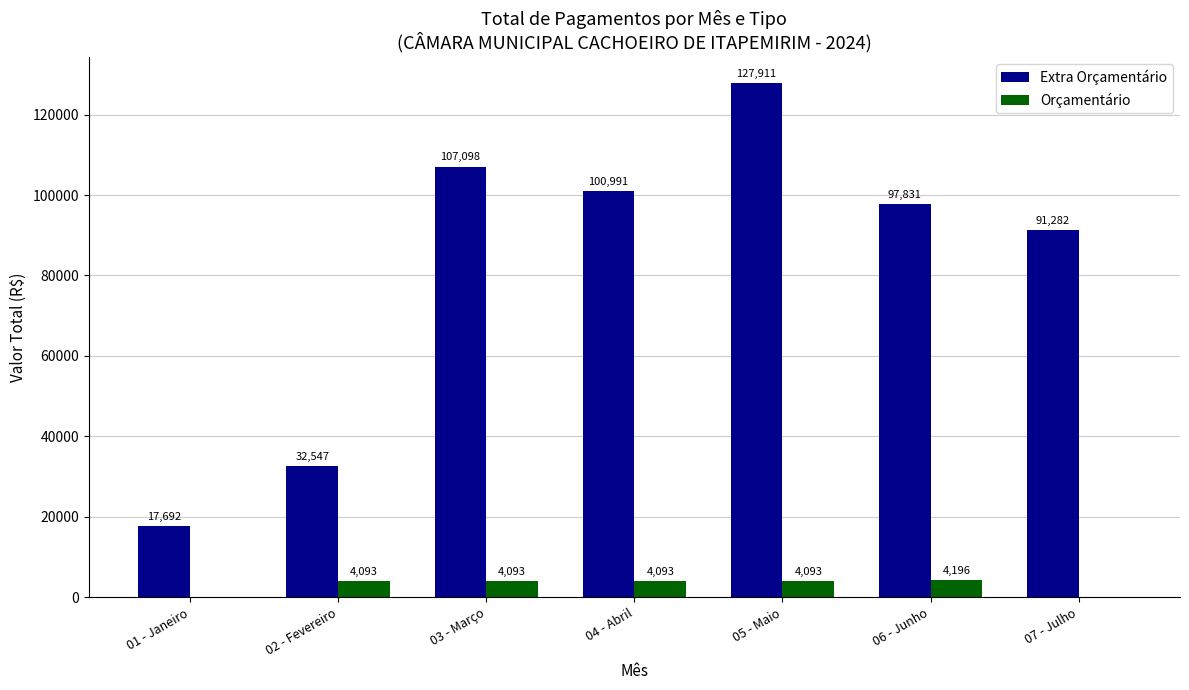

Which series has the largest total across all categories?

Extra Orçamentário